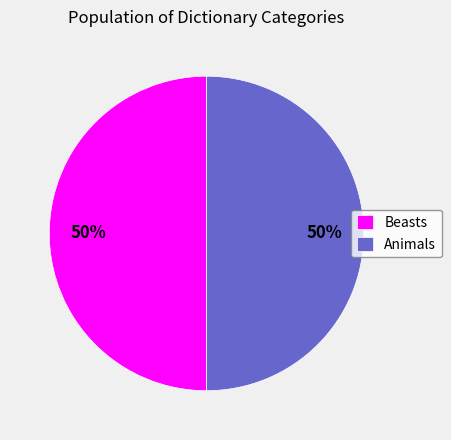

To the nearest percent, what percentage of the pie is Beasts?

50%